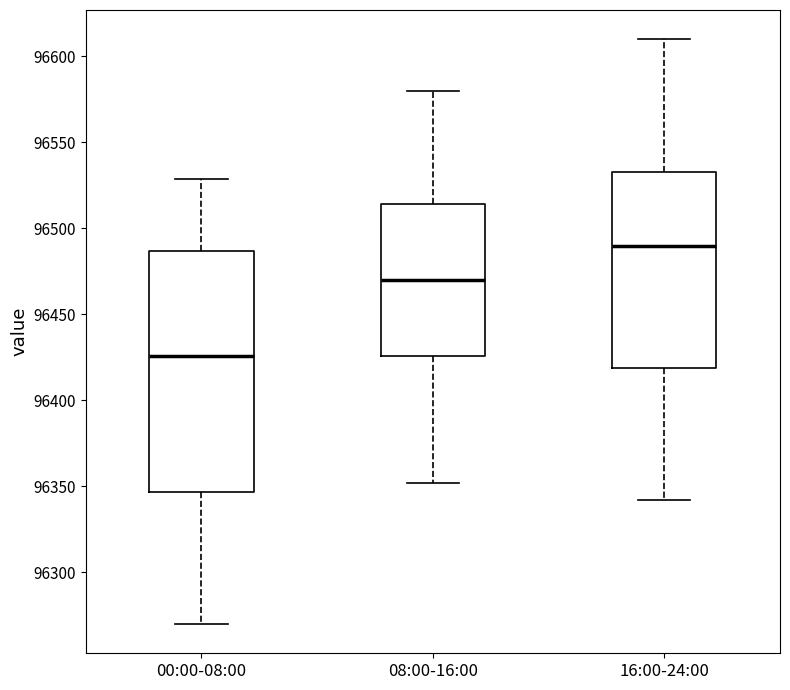

Reading left to right, read every box against the y-axis: the position of its median line, the range the box covers, and the ends of its whiskers. The values are not printed on the chart, so give them approximately, as read against the axis.

00:00-08:00: median 96425, box 96345 to 96485, whiskers 96270 to 96530
08:00-16:00: median 96470, box 96425 to 96515, whiskers 96350 to 96580
16:00-24:00: median 96490, box 96420 to 96535, whiskers 96340 to 96610